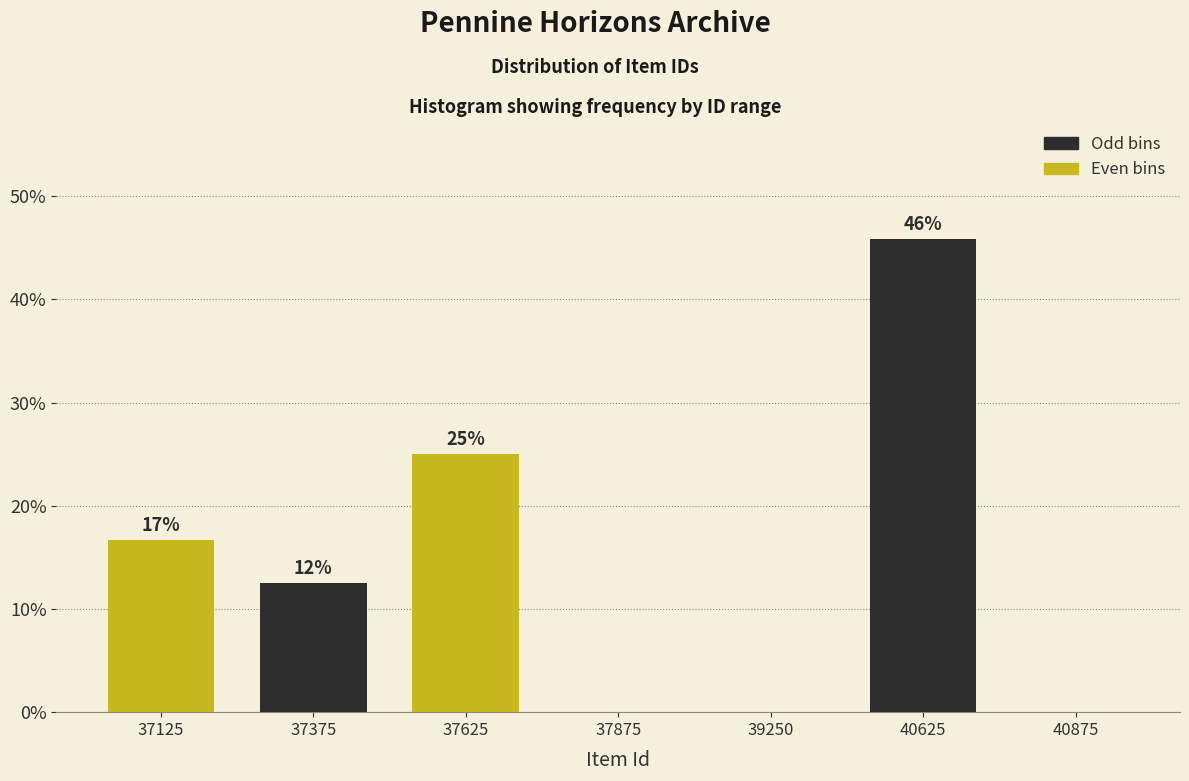

Which has a higher value, 37625 or 40625?

40625